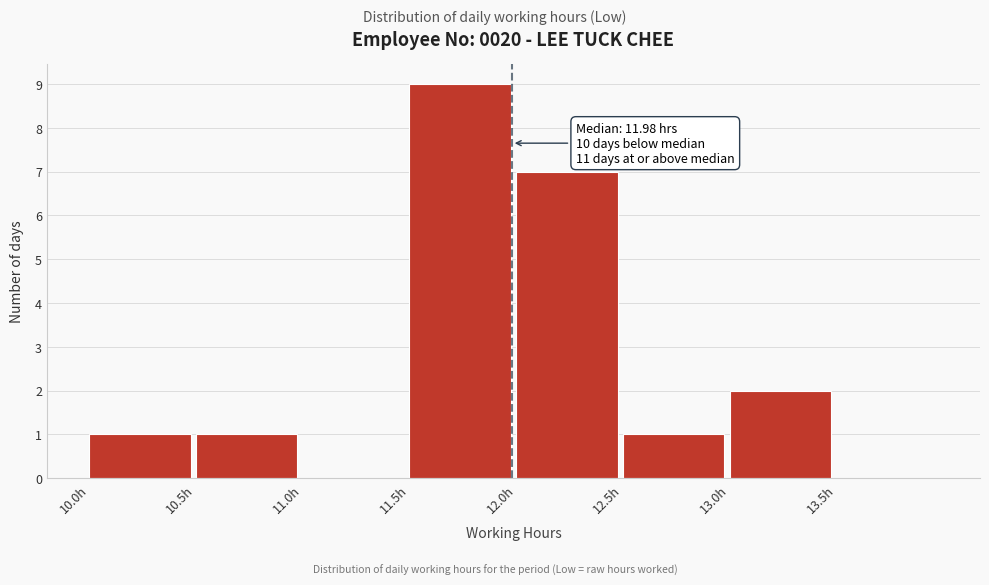

Which range on the x-axis has the tallest bar?

11.5 to 12.0